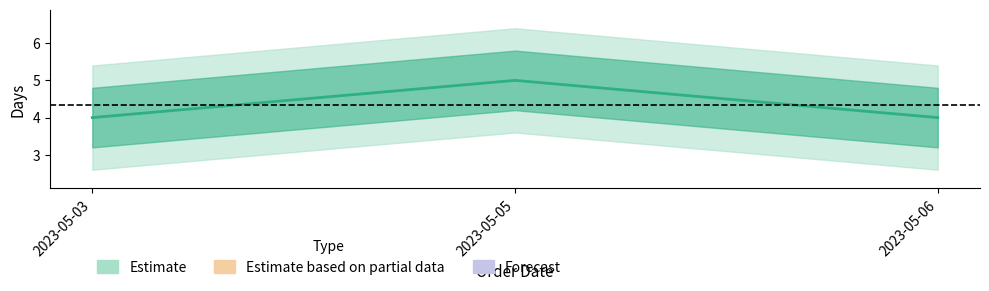

Count the values in the range 4 to 5.

3